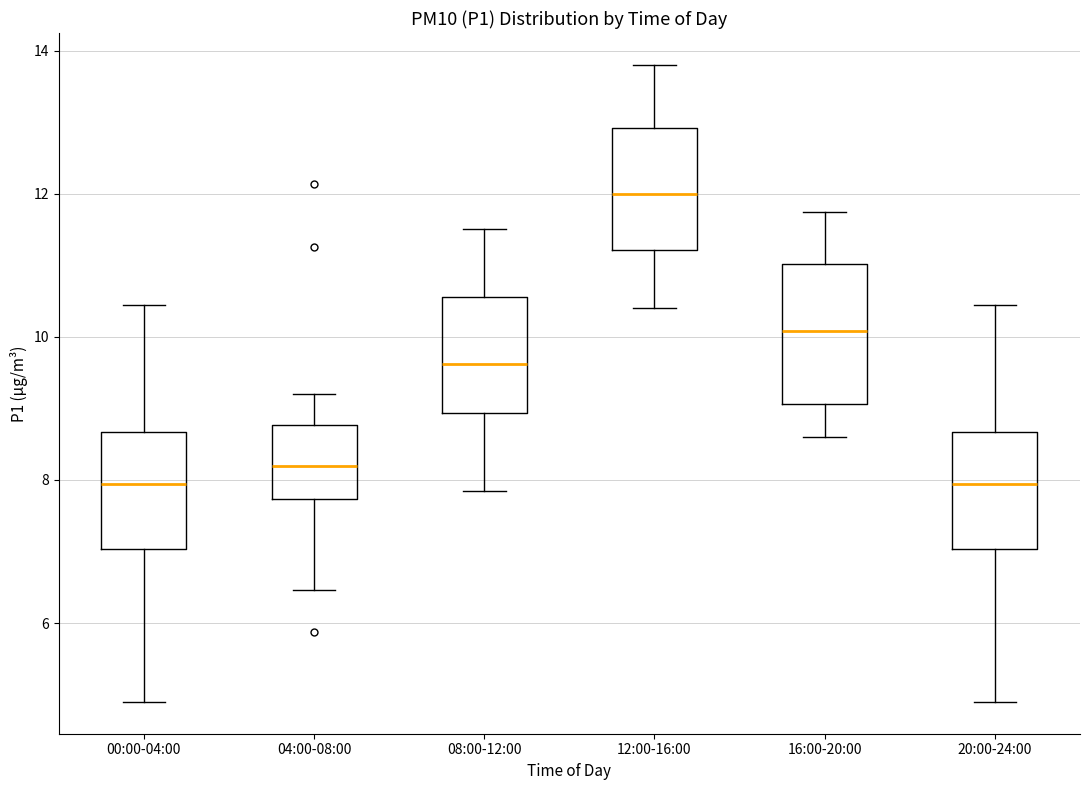

Where does the lower whisker of the box for 08:00-12:00 end on the y-axis? The values are not printed on the chart, so give them approximately, as read against the axis.

7.8